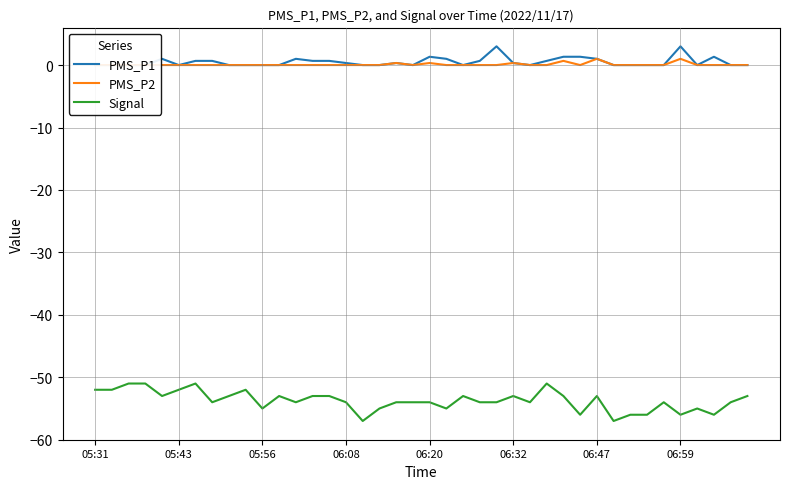

The Signal series shows -53 at 06:47. True or false?

True